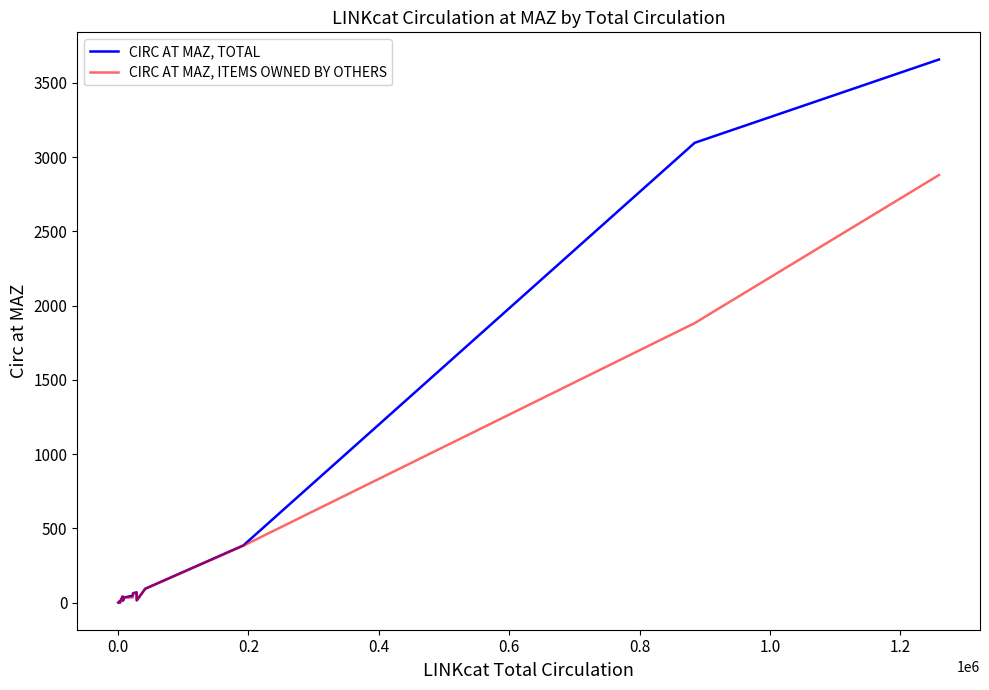

Rank the series by their maximum value, from highest to lowest.

CIRC AT MAZ, TOTAL, CIRC AT MAZ, ITEMS OWNED BY OTHERS